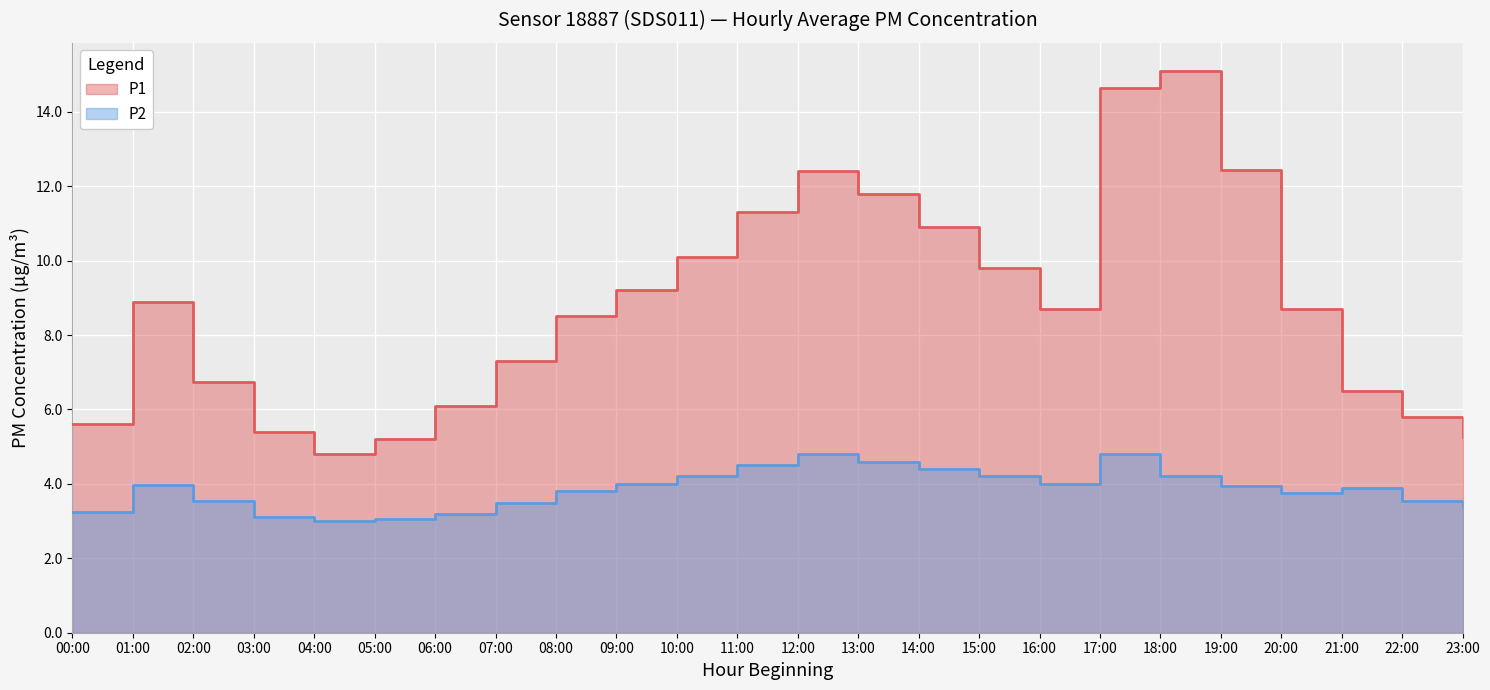

What position from the left is 17:00?

18